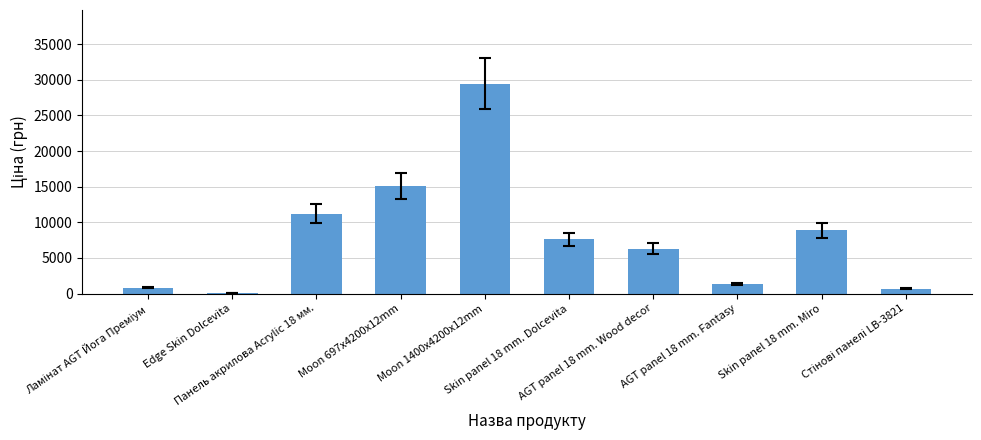

What is the greatest value displayed?

29491.5